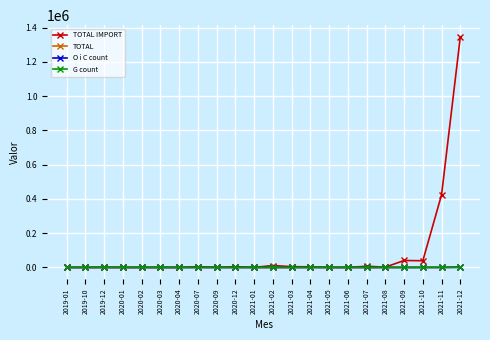

What position from the right is 2019-12?

20